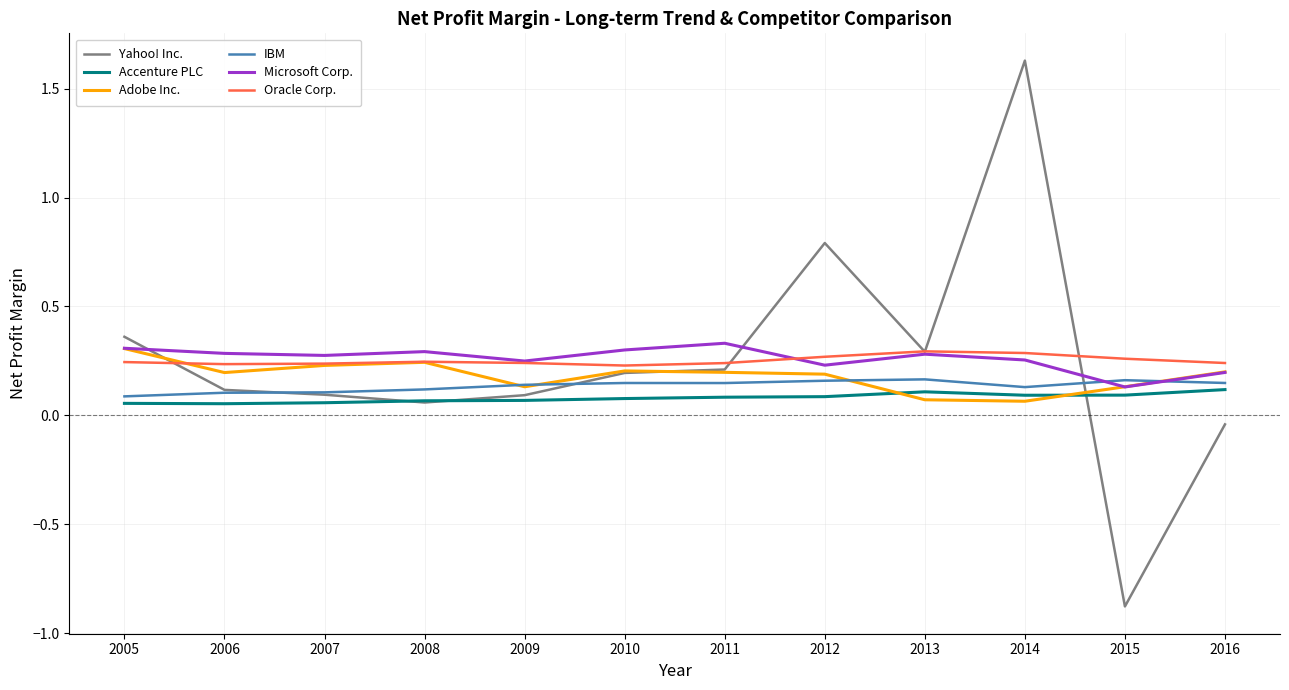

True or false: Adobe Inc. and Accenture PLC intersect in this chart.

True